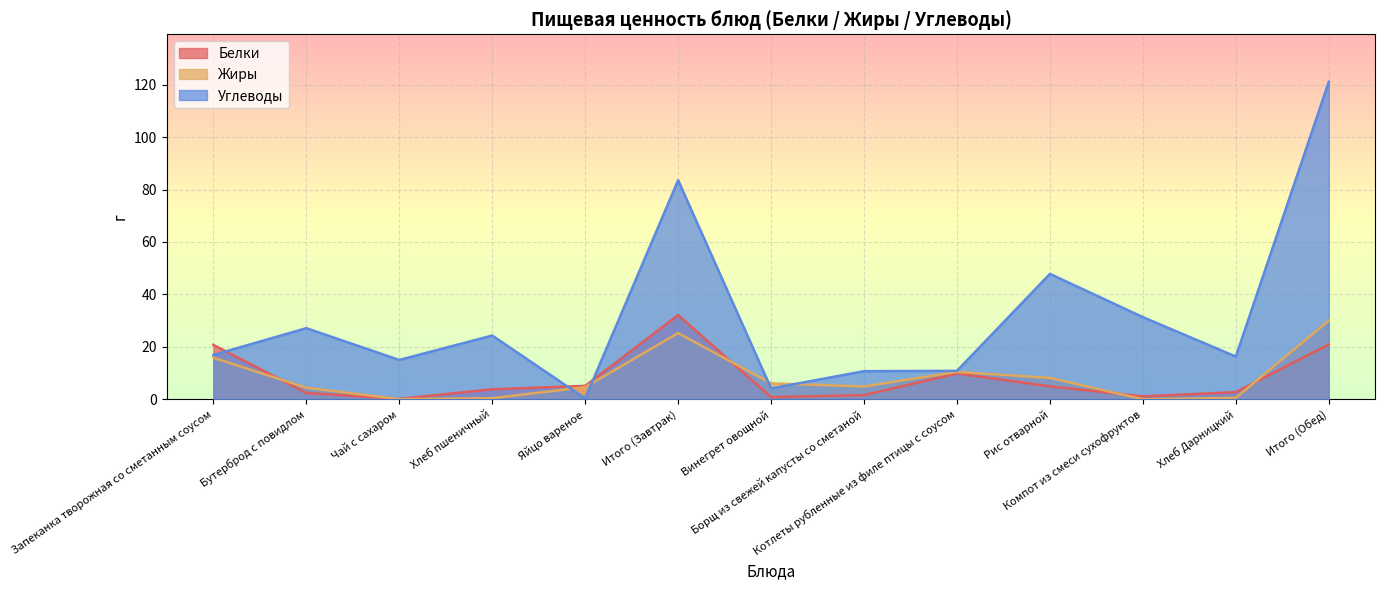

At which label is Жиры closest to 15?

Запеканка творожная со сметанным соусом